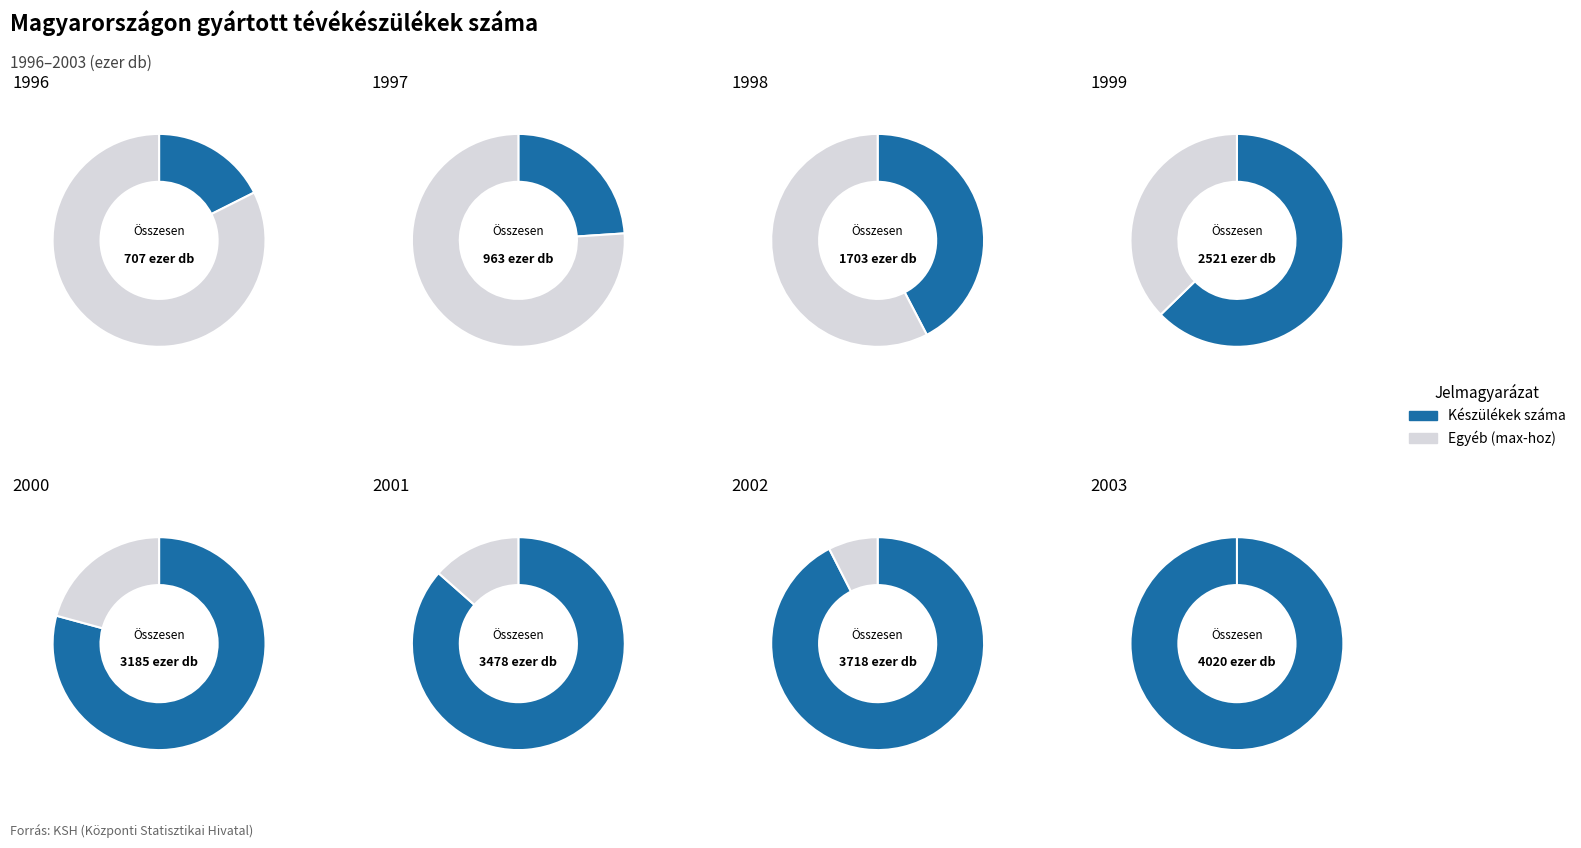

What is the ratio of the value at 5 to the value at 2?

2.0